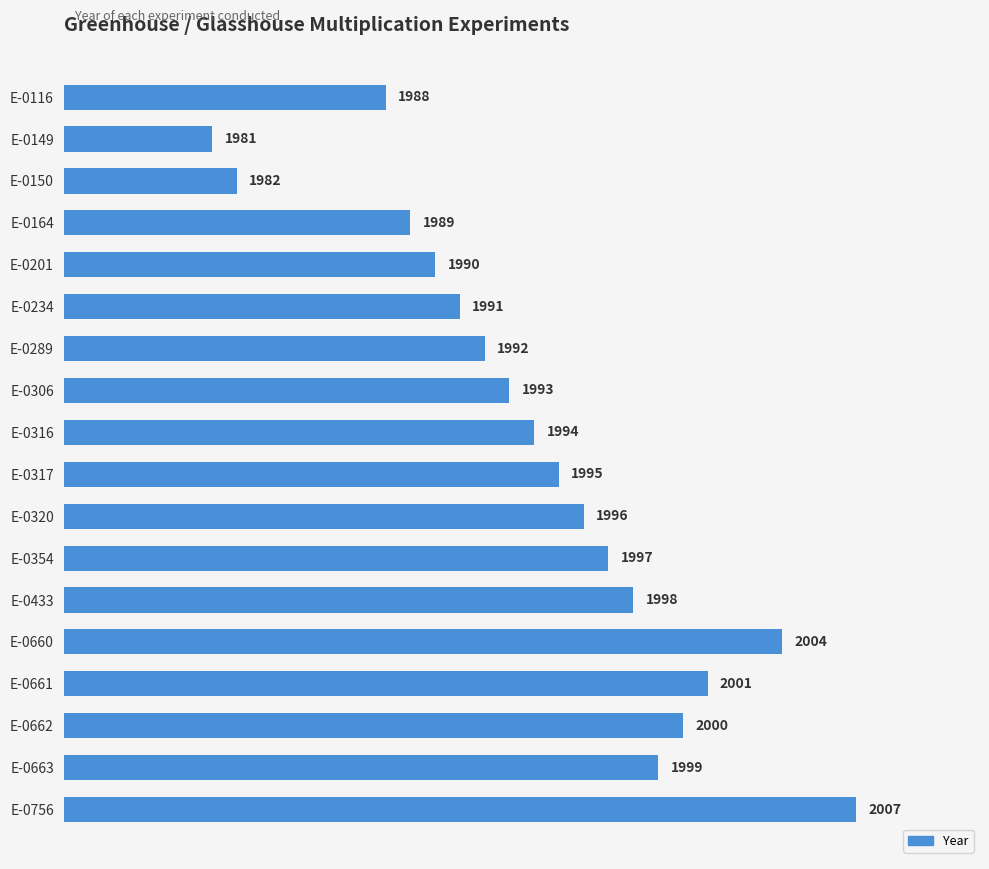

Reading bottom to top, extract all data points from this chart.

E-0756=2007	E-0663=1999	E-0662=2000	E-0661=2001	E-0660=2004	E-0433=1998	E-0354=1997	E-0320=1996	E-0317=1995	E-0316=1994	E-0306=1993	E-0289=1992	E-0234=1991	E-0201=1990	E-0164=1989	E-0150=1982	E-0149=1981	E-0116=1988